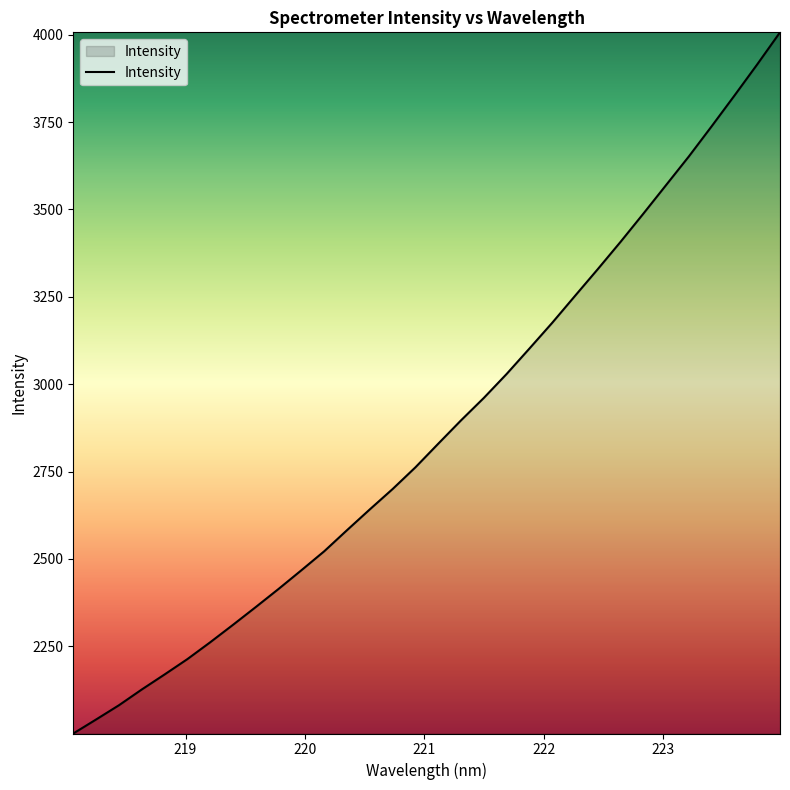

What is the average value?

2869.8